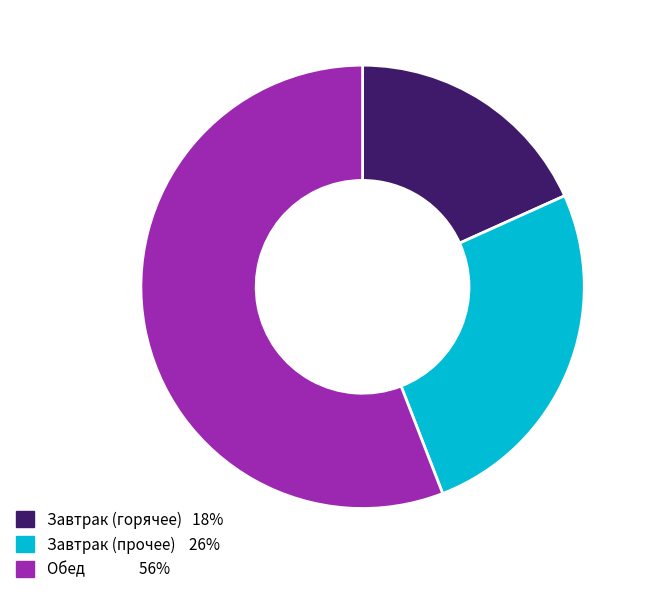

Is there any slice that represents more than half of the pie?

Yes